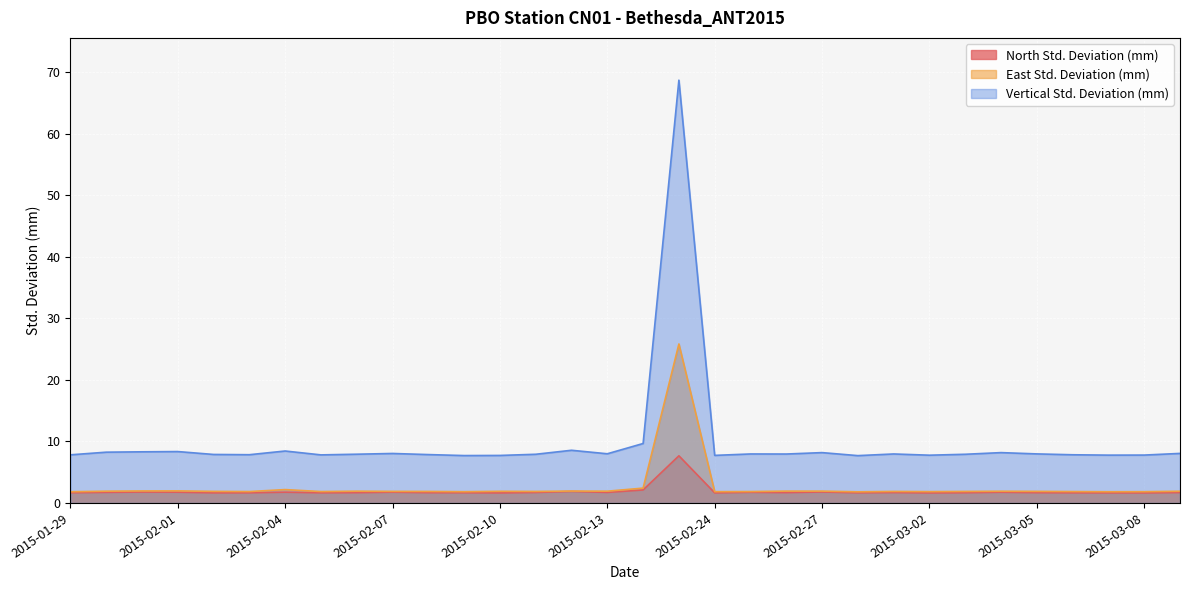

Does the chart display data point markers on the line(s)?

No